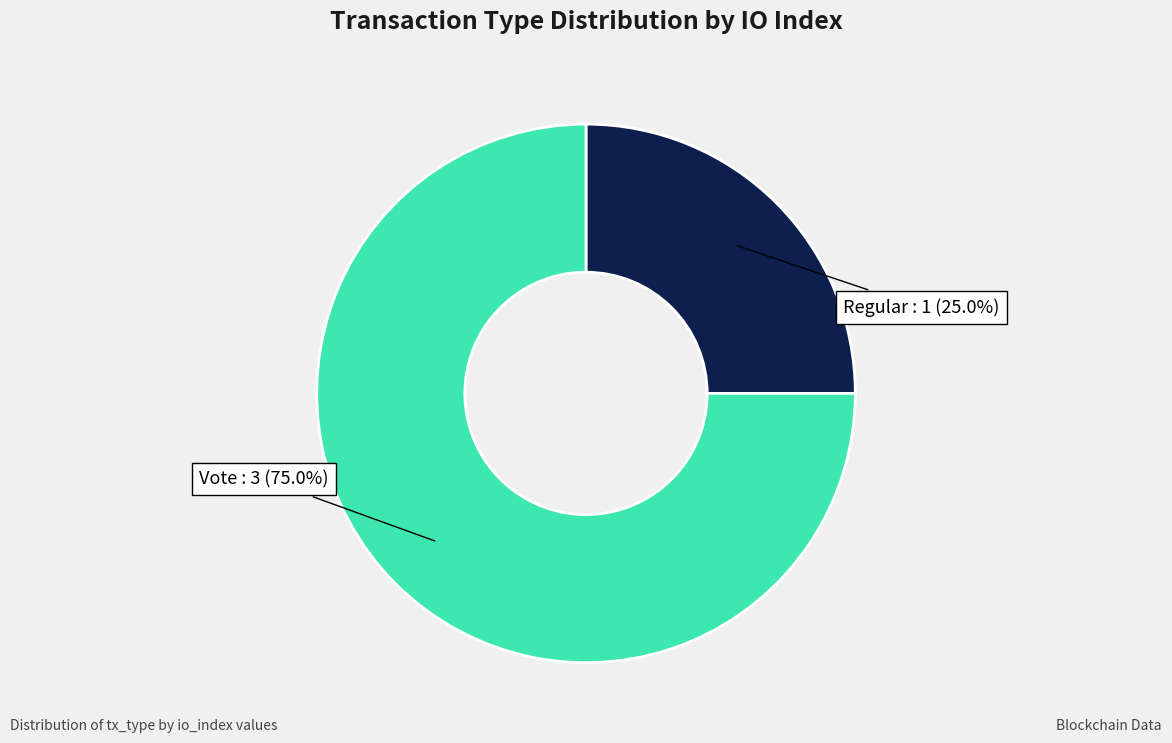

Does any single category account for the majority?

Yes